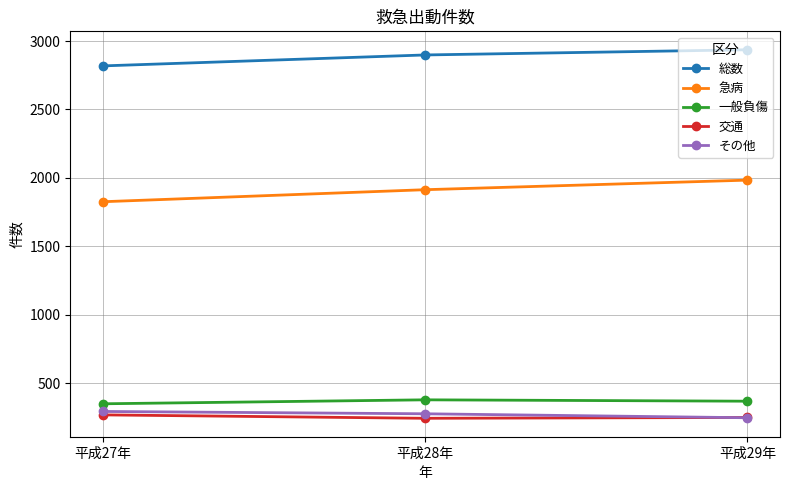

What is the total value across all series at 平成28年?

5705